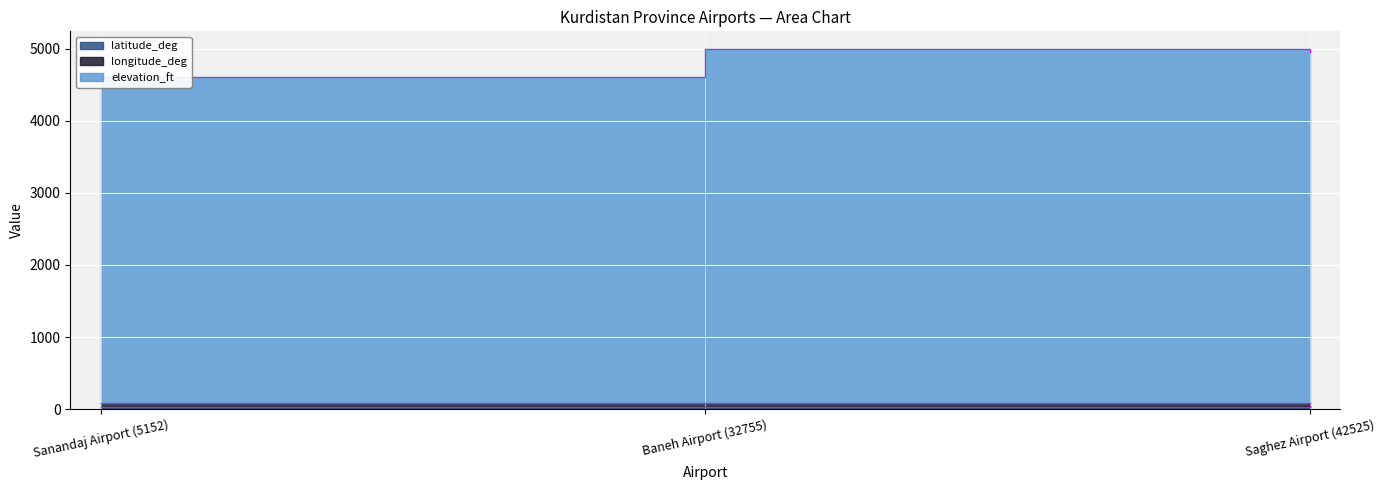

What is the difference between the latitude_deg values at Baneh Airport (32755) and Sanandaj Airport (5152)?

0.7